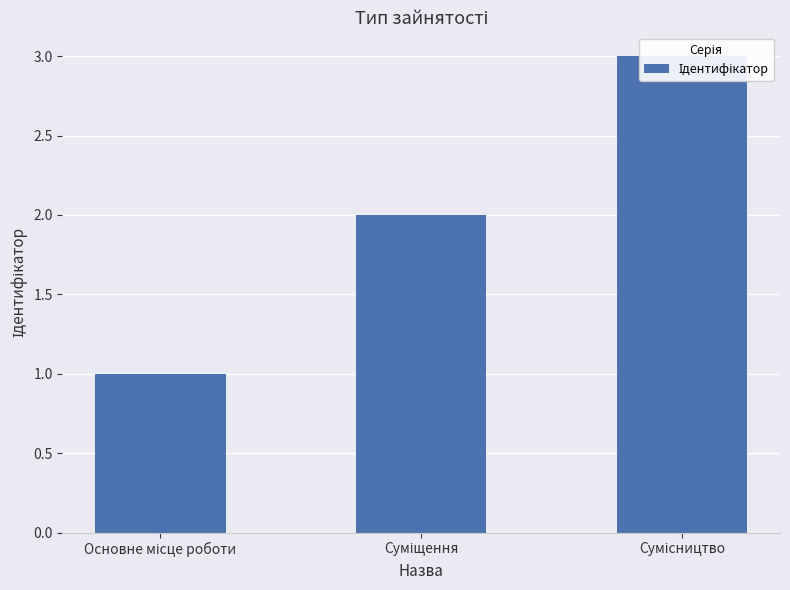

What is the minimum value shown in the chart?

1